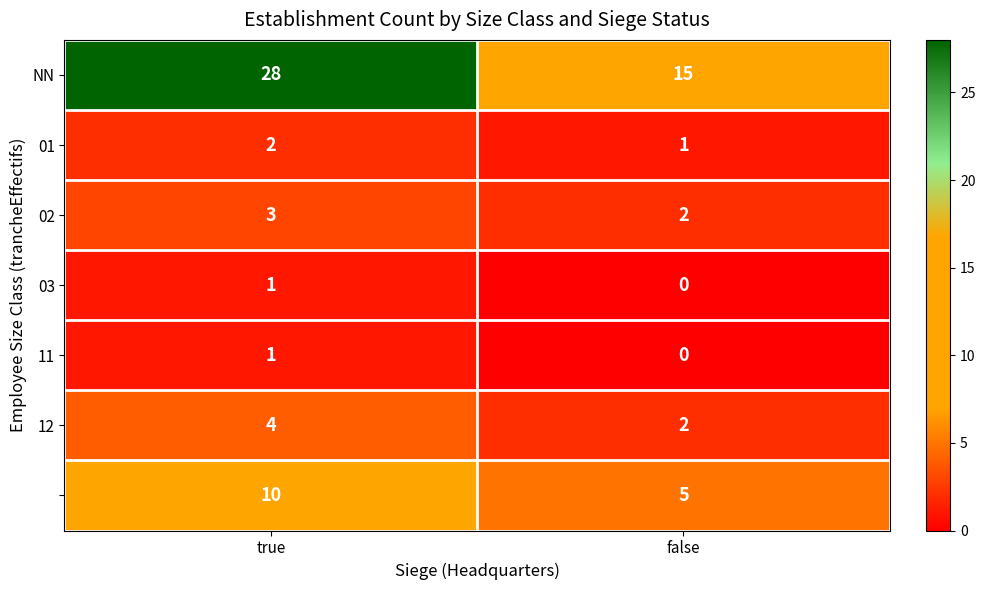

How many series are shown in this chart?

7